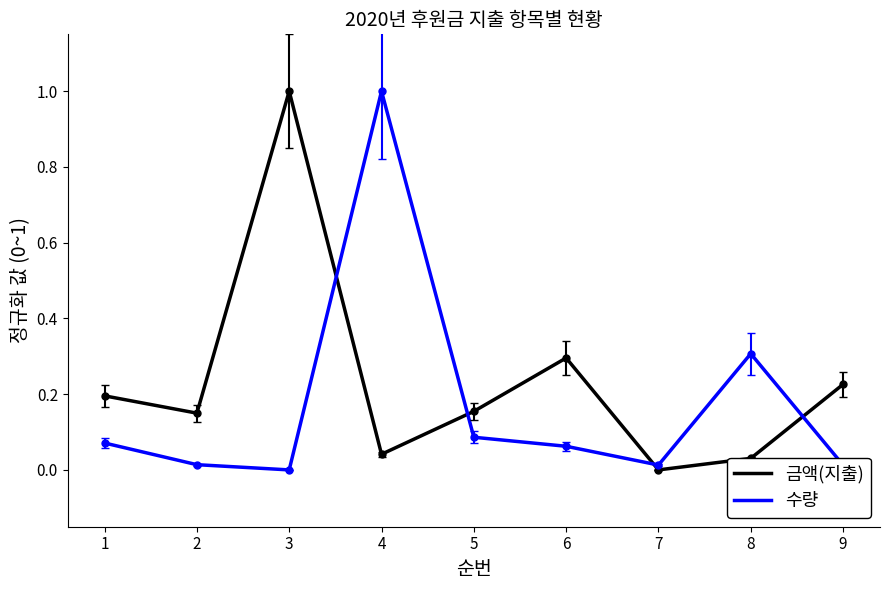

What is the highest value of the 금액(지출) series?

1.0